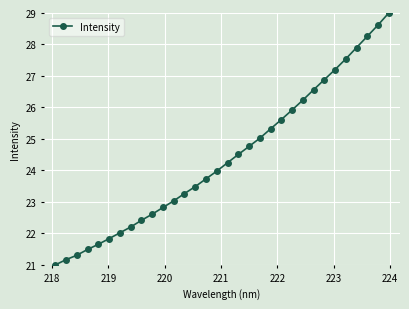

True or false: the data has more than 2 interior local peaks.

False